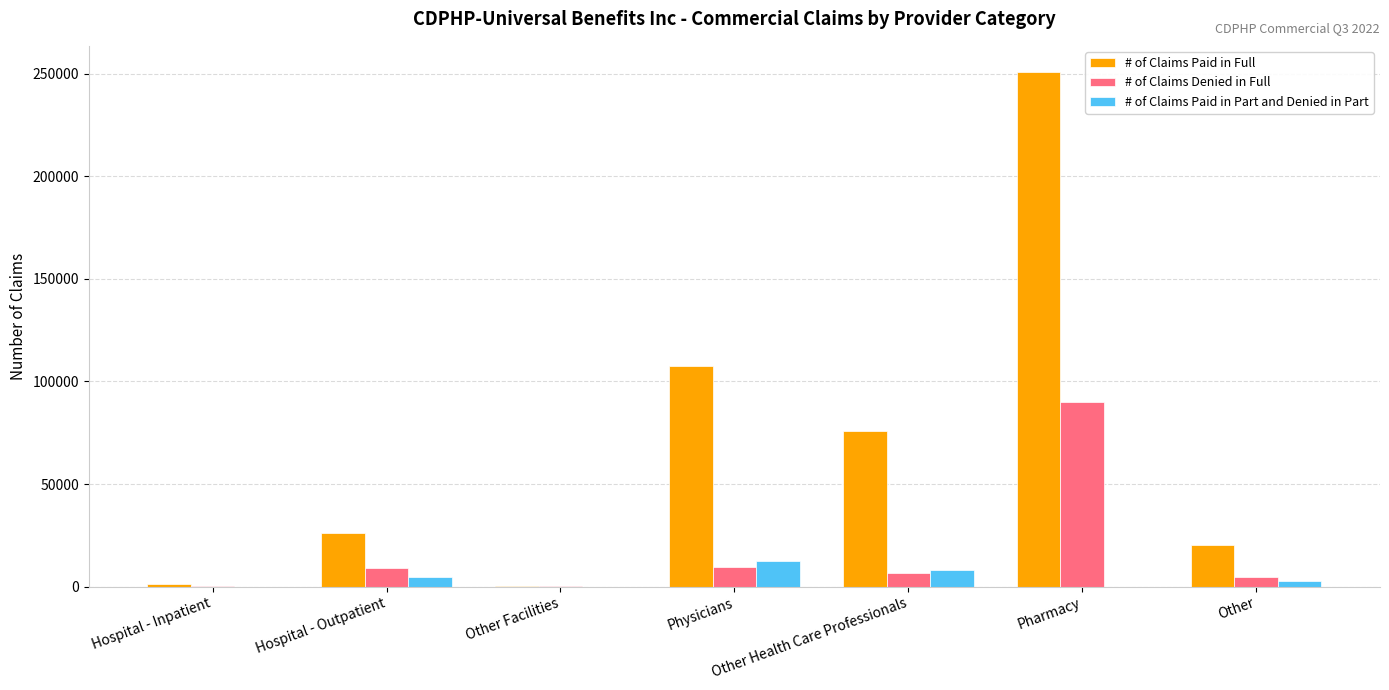

What is the sum of all # of Claims Paid in Part and Denied in Part values?

27935